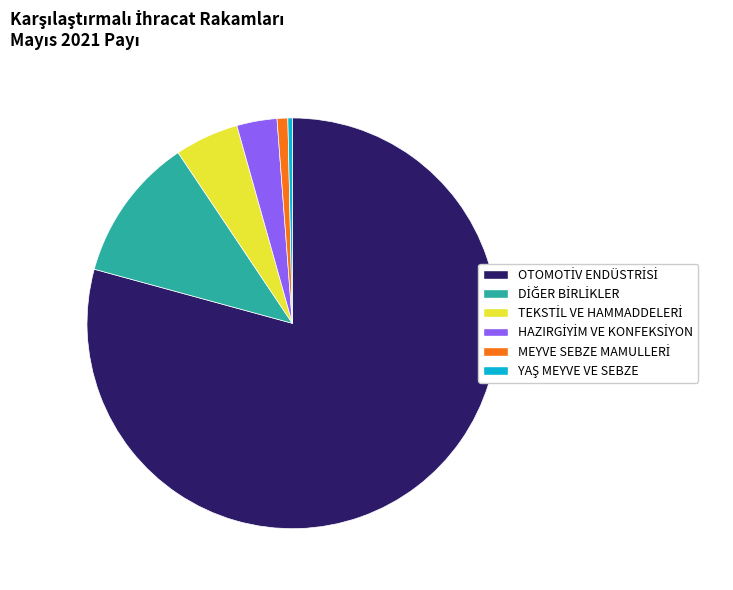

Does any single category account for the majority?

Yes